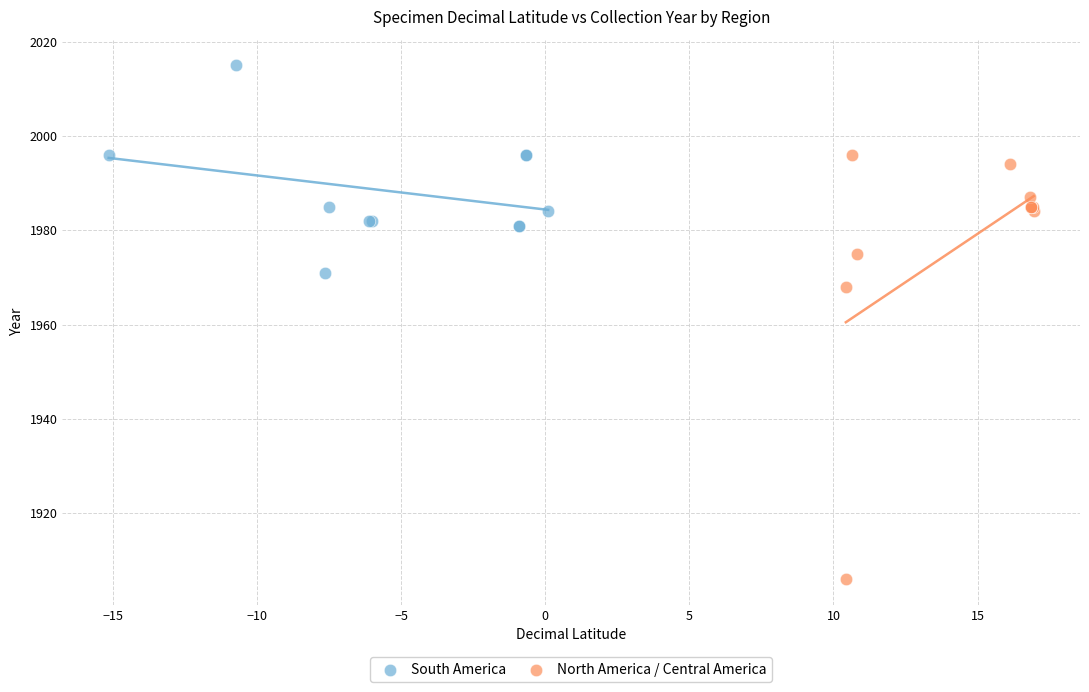

Which series reaches the maximum Y coordinate?

South America